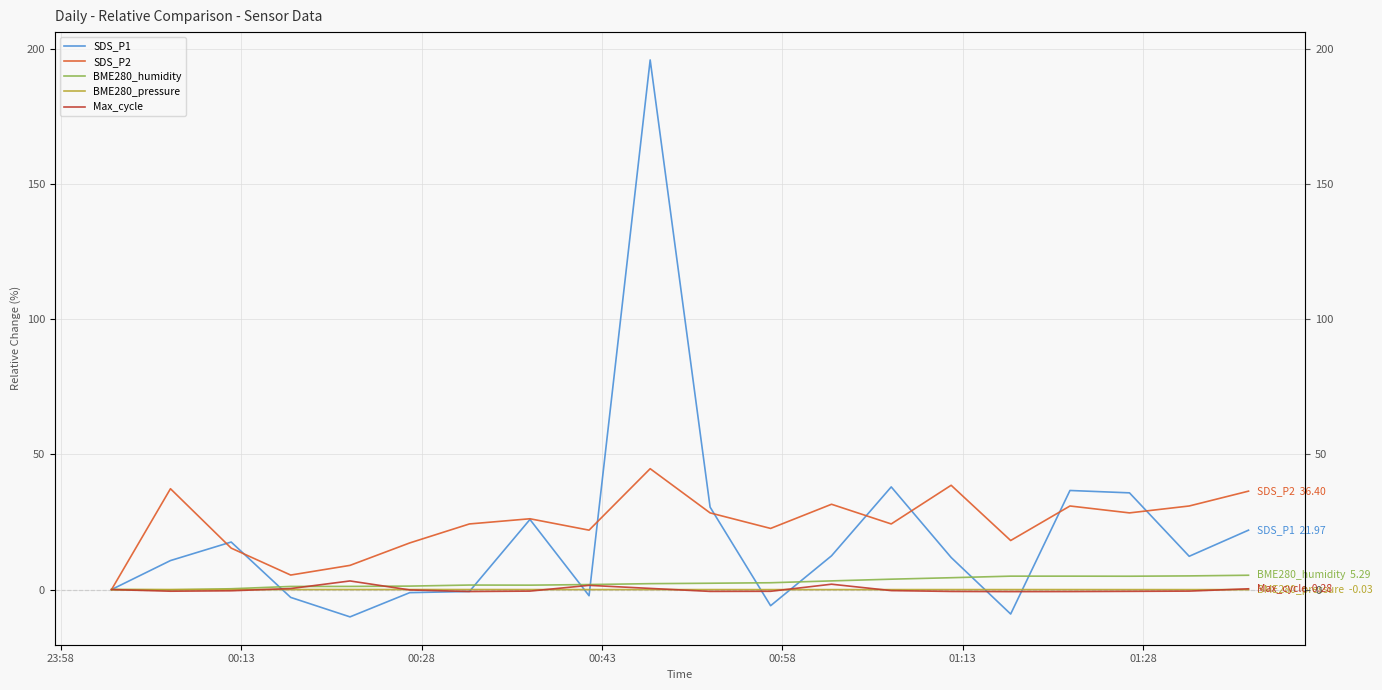

In SDS_P1, how many points are lower than both neighbors (excluding endpoints)?

5